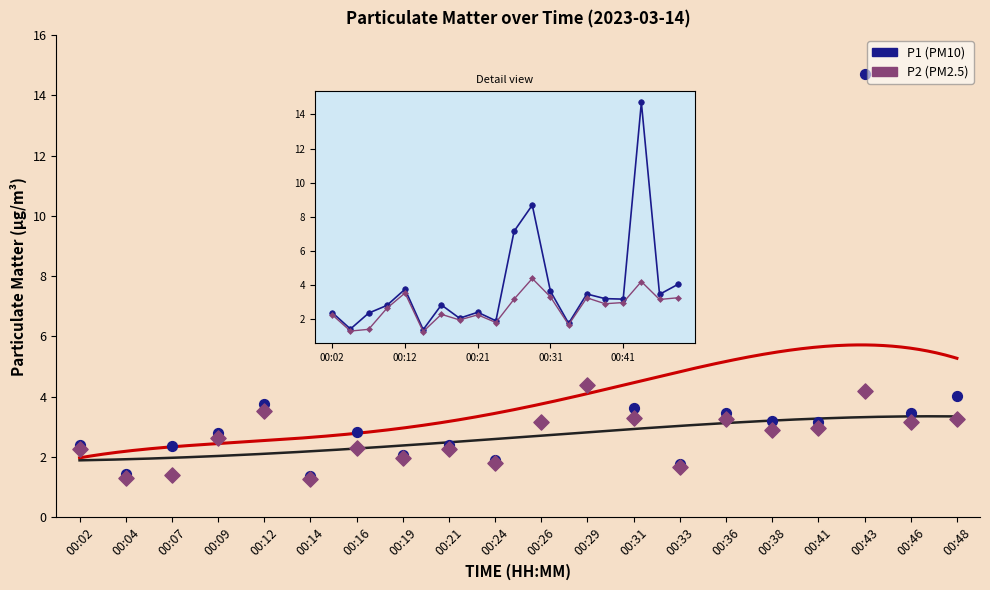

At how many categories does at least one series exceed 3?

10